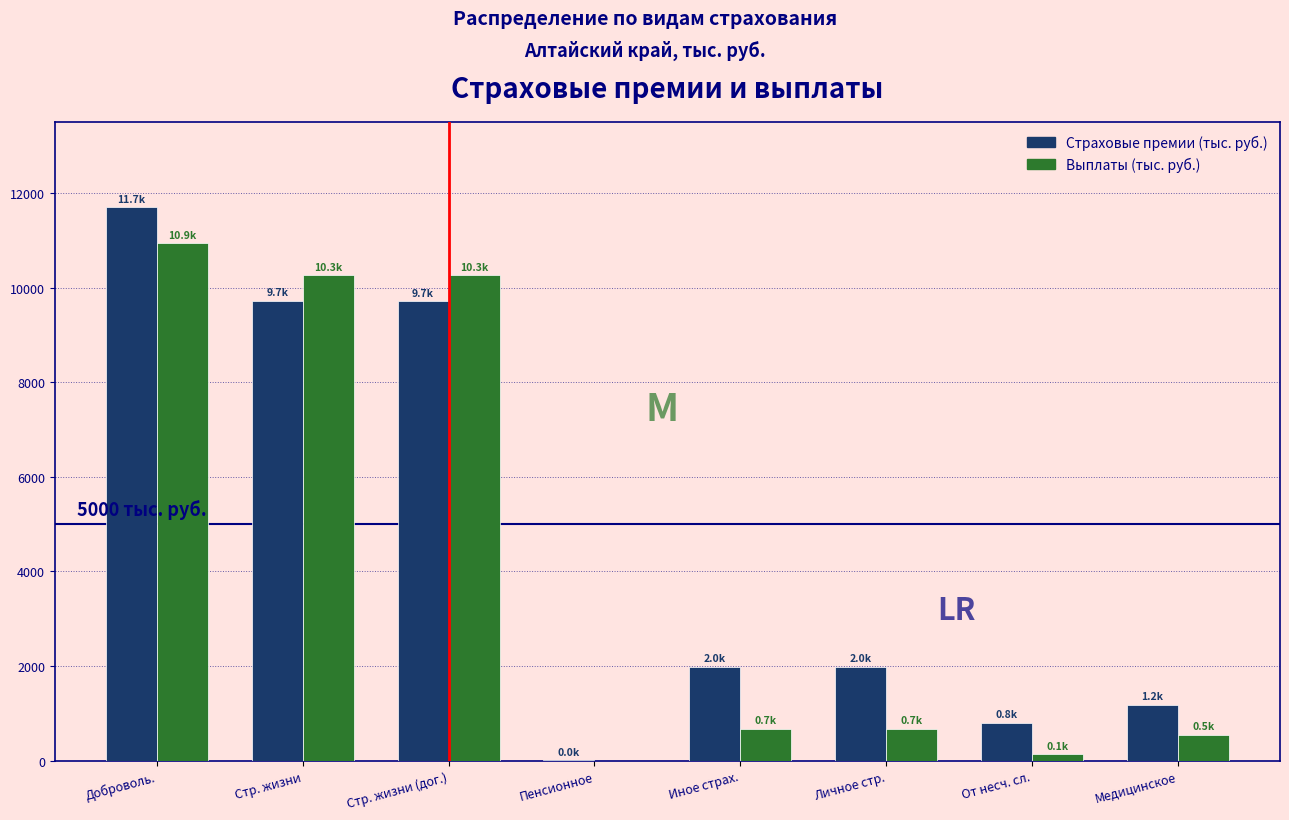

Is the value of Выплаты (тыс. руб.) at Медицинское greater than the value of Страховые премии (тыс. руб.) at Доброволь.?

No